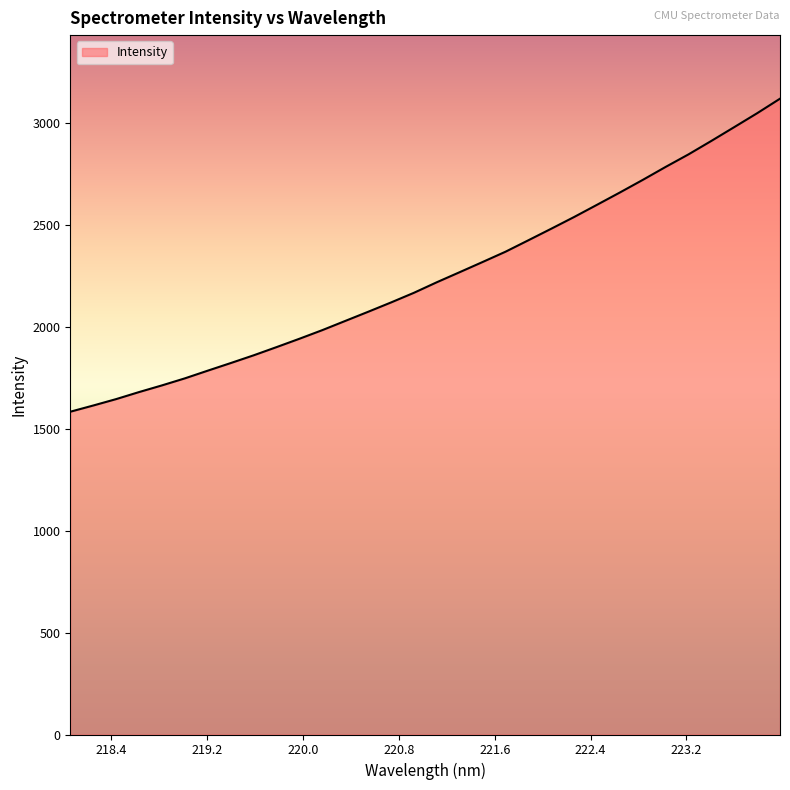

What is the average value?

2247.8